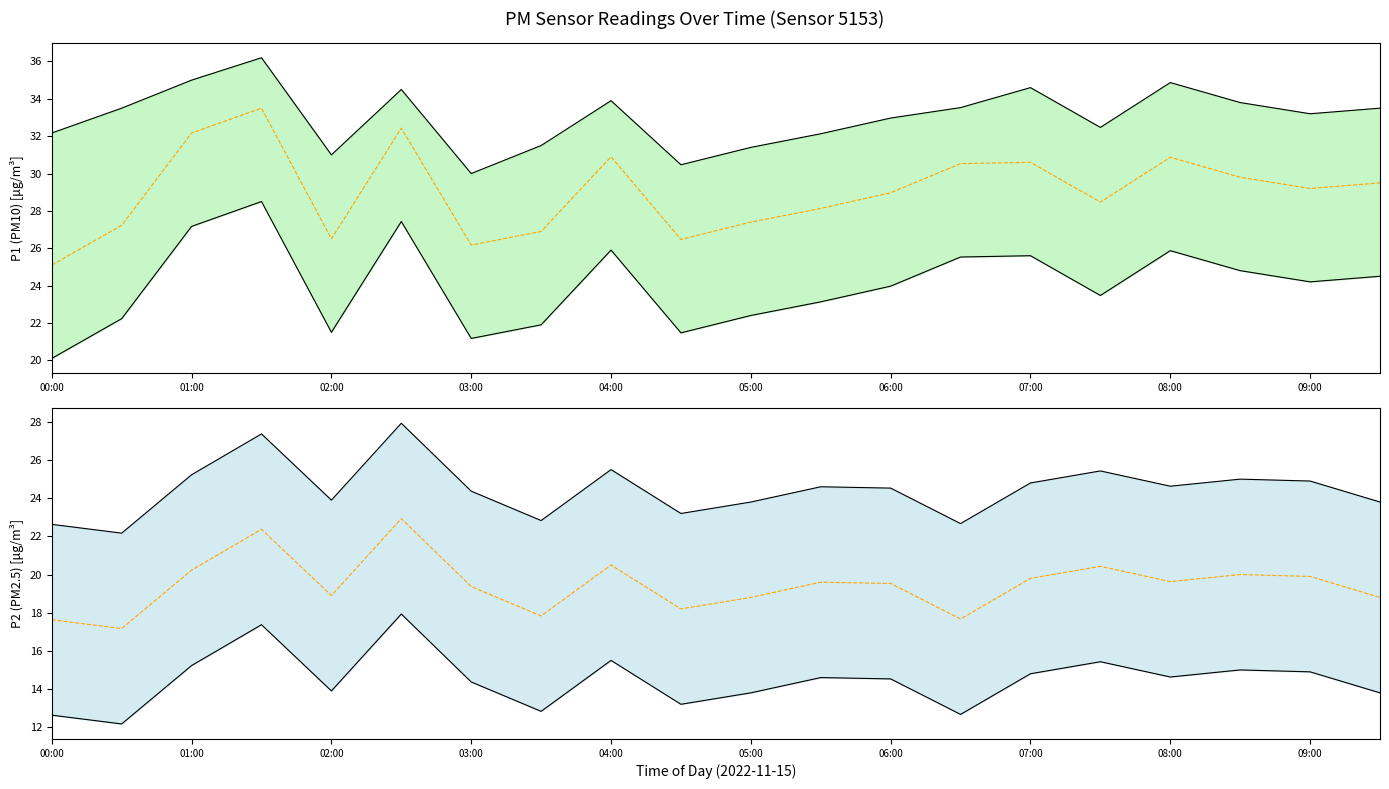

How many lines are shown in the chart?

6